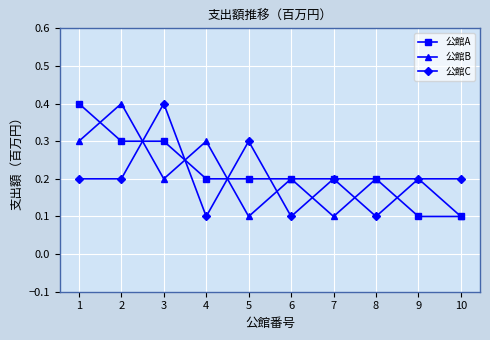

True or false: 公館C has more than 2 interior local peaks.

True